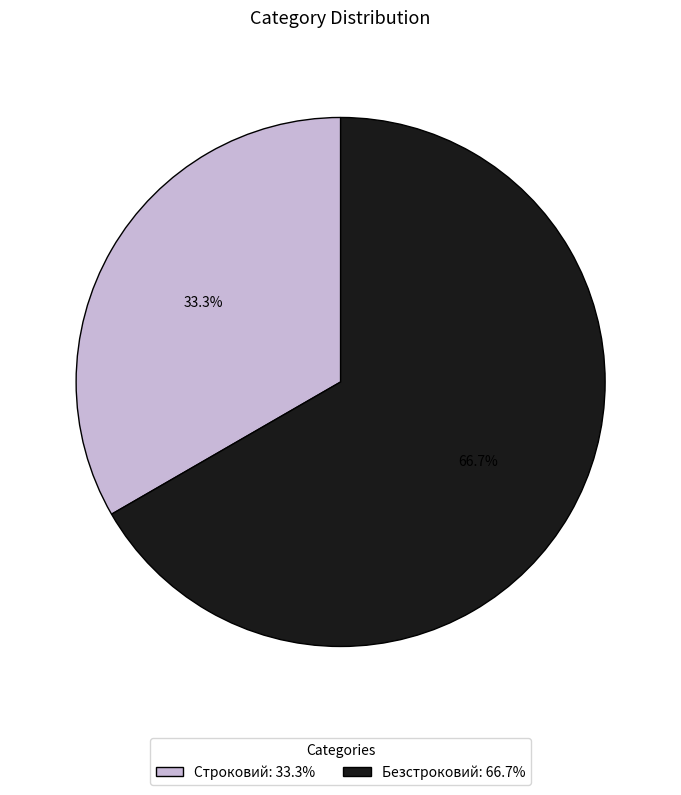

The Строковий slice represents 26% of the pie. True or false?

False